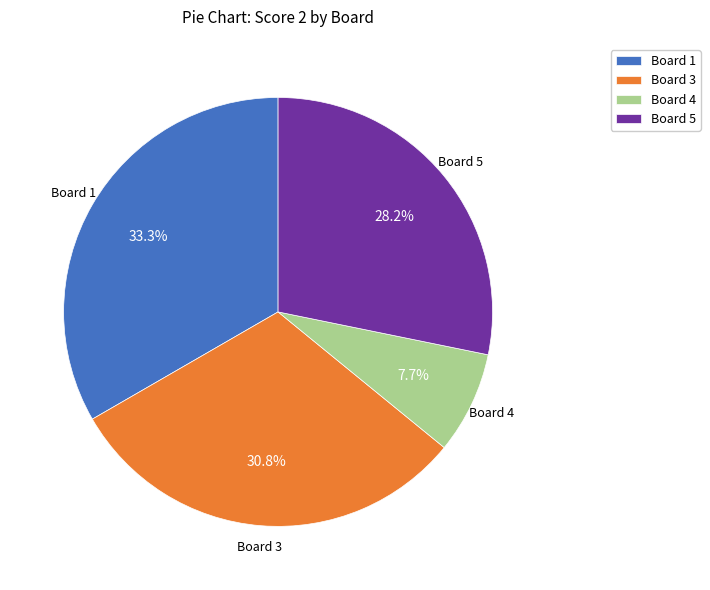

What is the total percentage of Board 3 and Board 5?

59.0%